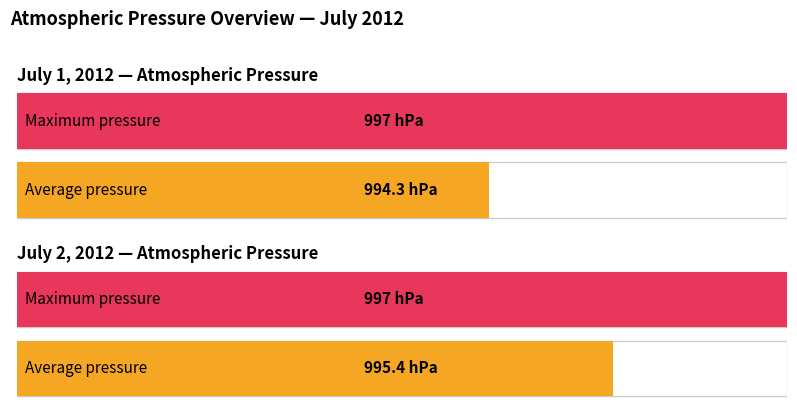

Rank the series by their maximum value, from highest to lowest.

Maximum pressure, Average pressure